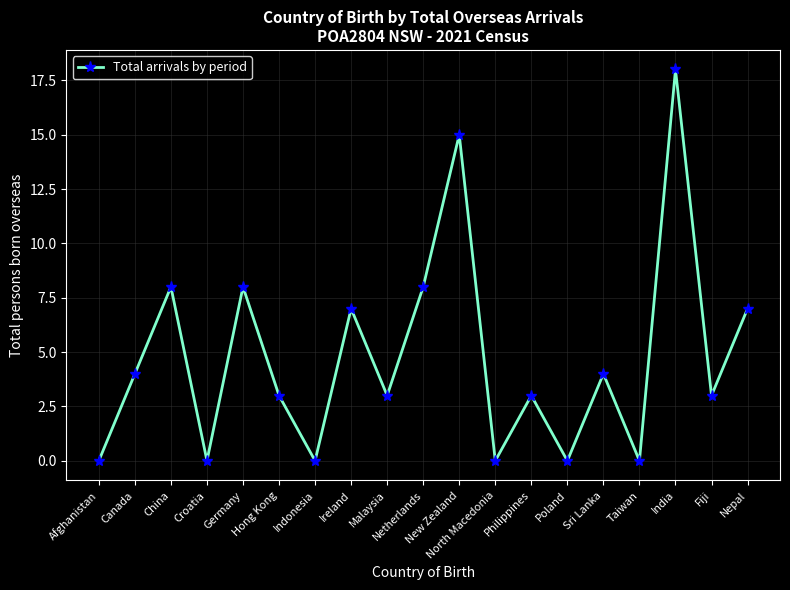

Reading left to right, extract all data points from this chart.

0	4	8	0	8	3	0	7	3	8	15	0	3	0	4	0	18	3	7